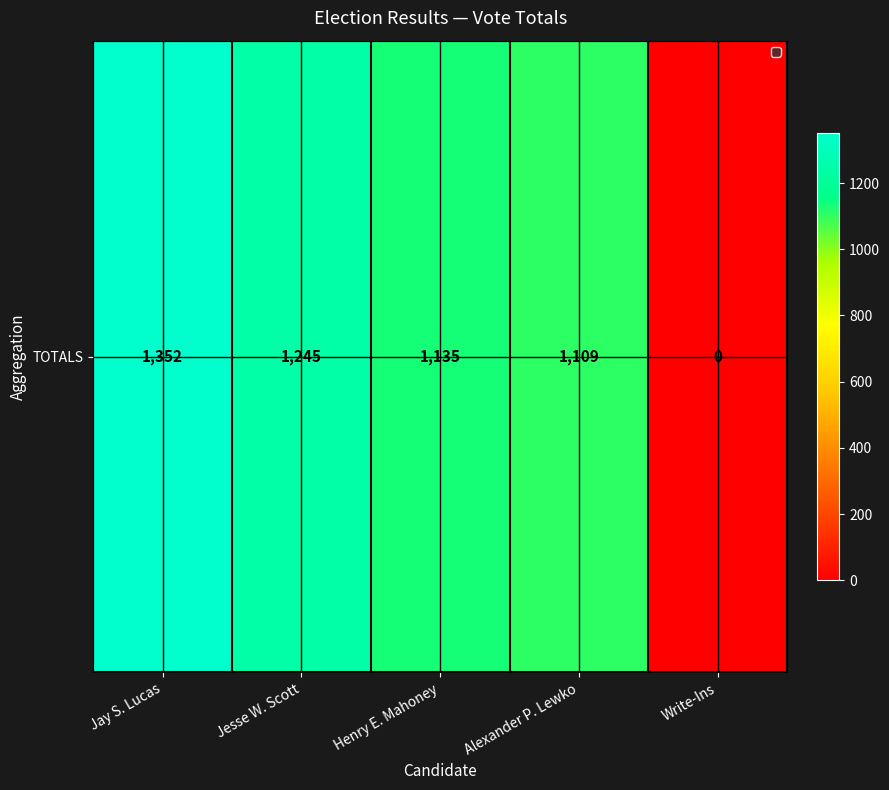

The value at Jay S. Lucas is 1352. True or false?

True